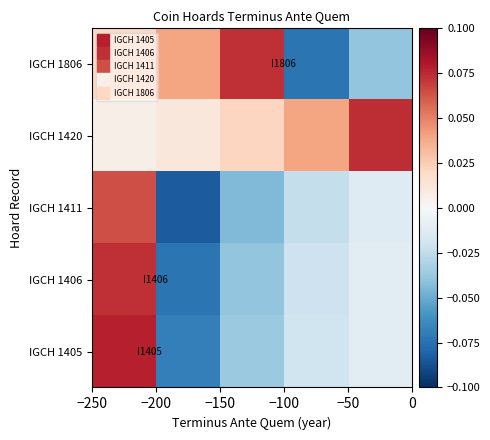

At how many categories does at least one series exceed 0?

5